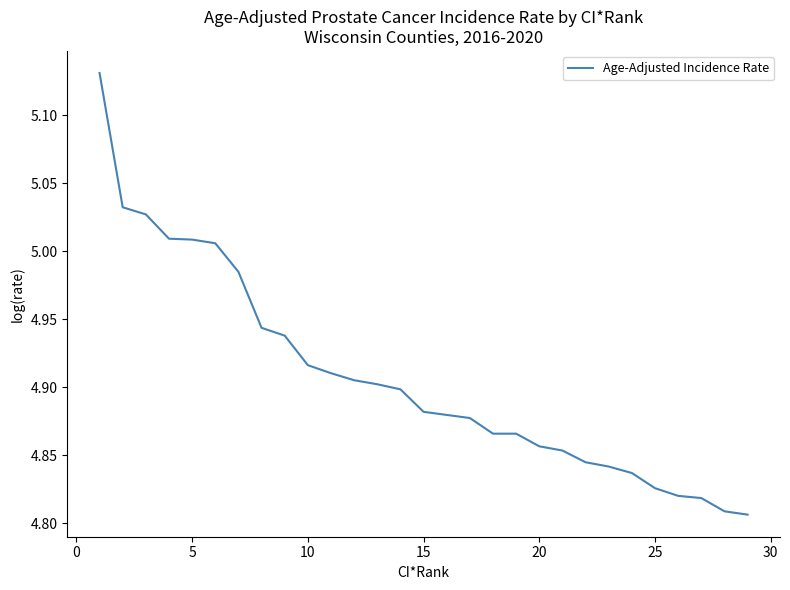

What is the difference between the maximum and minimum values?

0.3